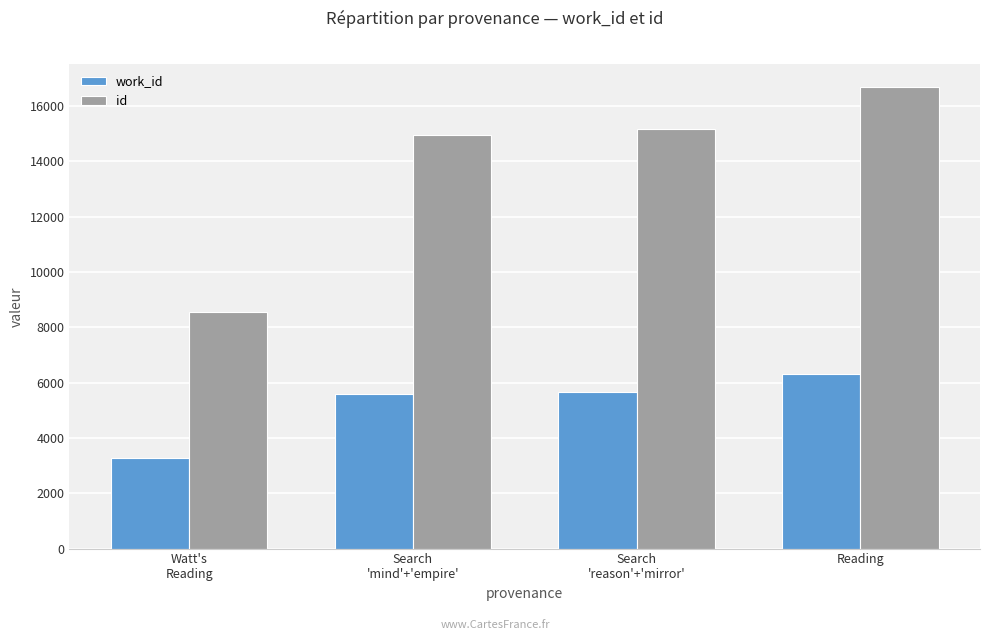

List the series in order of their overall mean, lowest first.

work_id, id